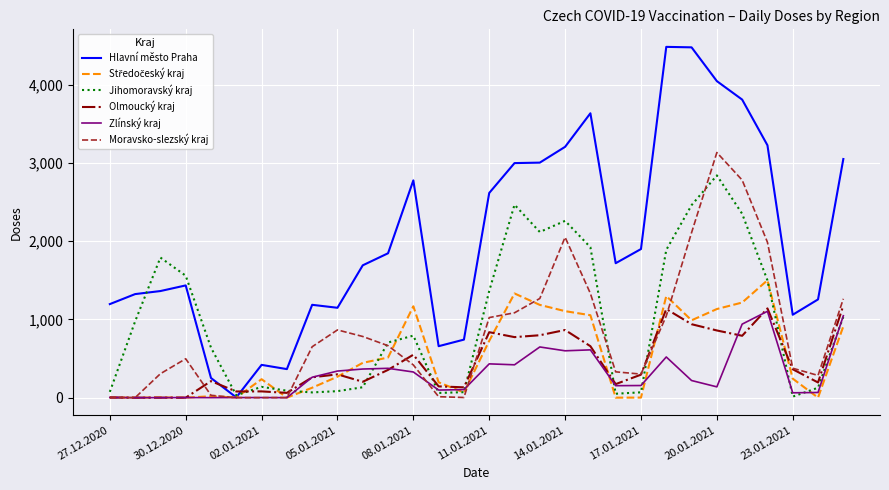

What is the highest value of the Moravsko-slezský kraj series?

3134